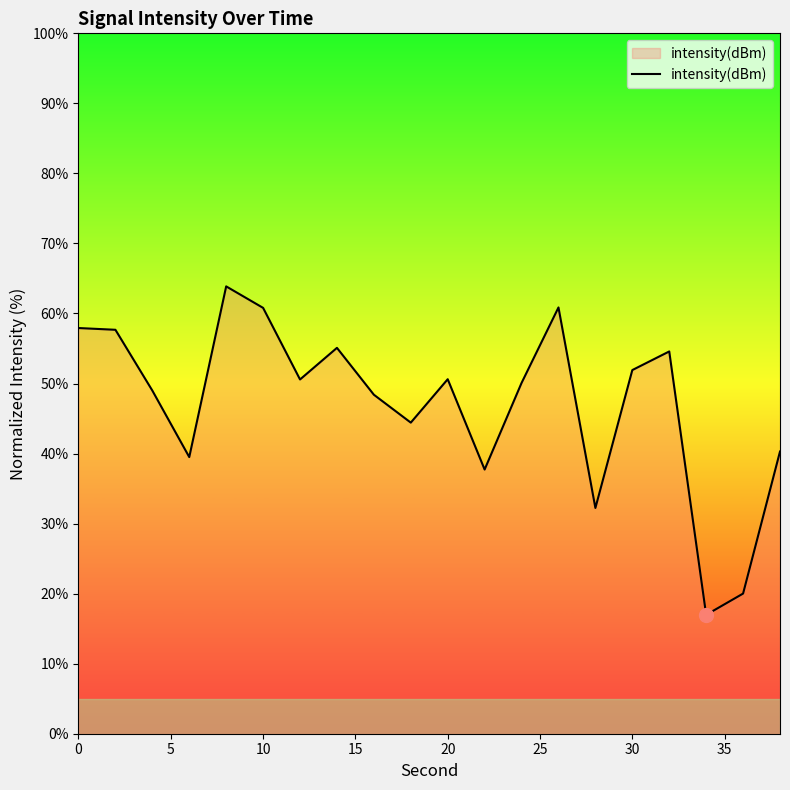

What is the difference between the maximum and minimum values?

46.9